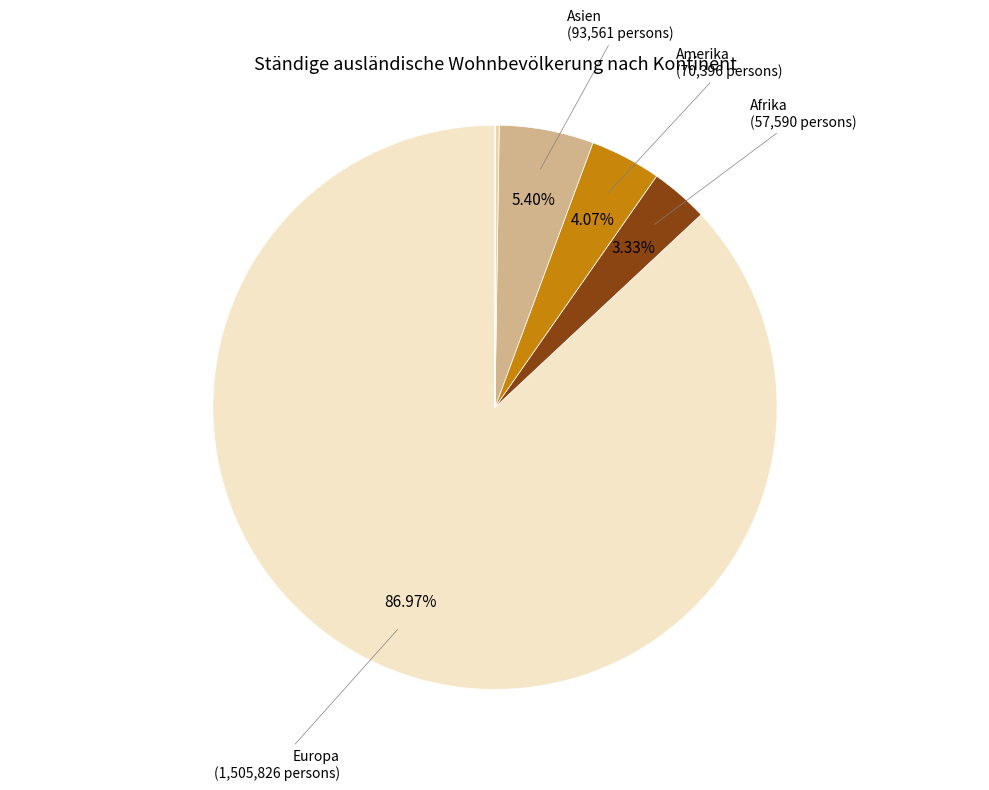

Is there a majority slice in this chart?

Yes